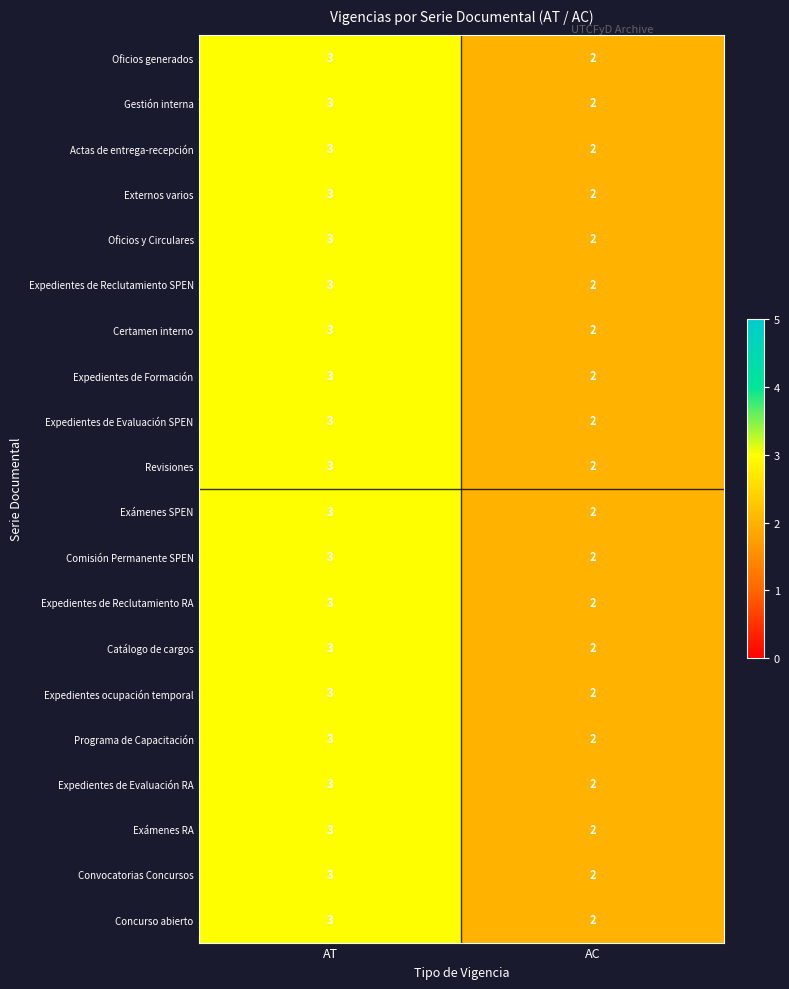

Is it true that Exámenes SPEN equals 2 at AC?

True